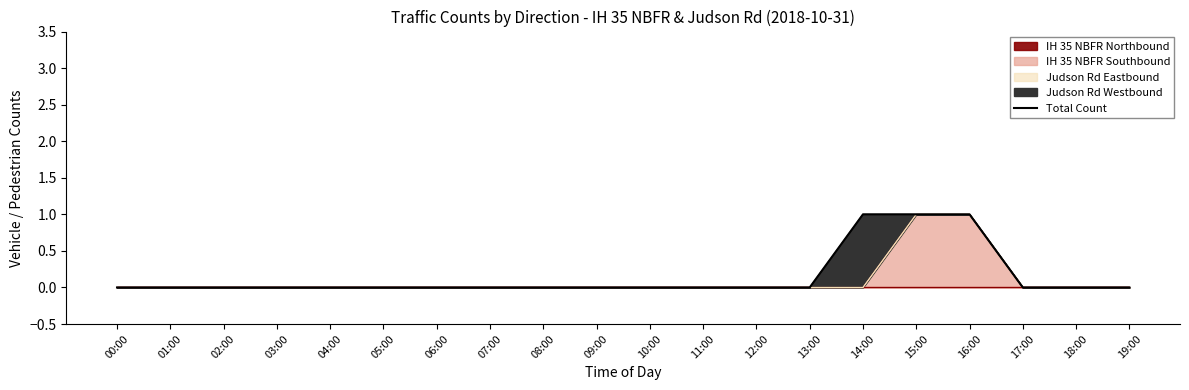

What is the approximate value at 15:00?

1